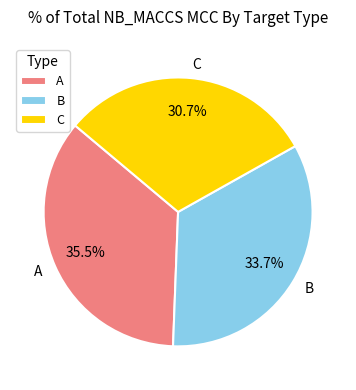

What is the smallest slice in the pie chart?

C